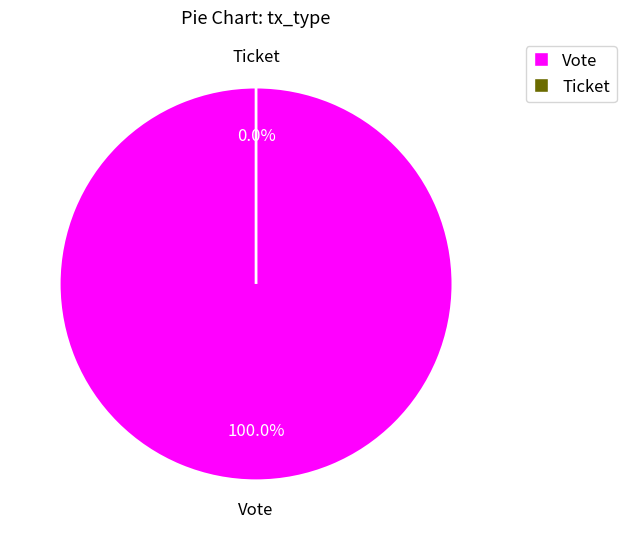

Is there a majority slice in this chart?

Yes